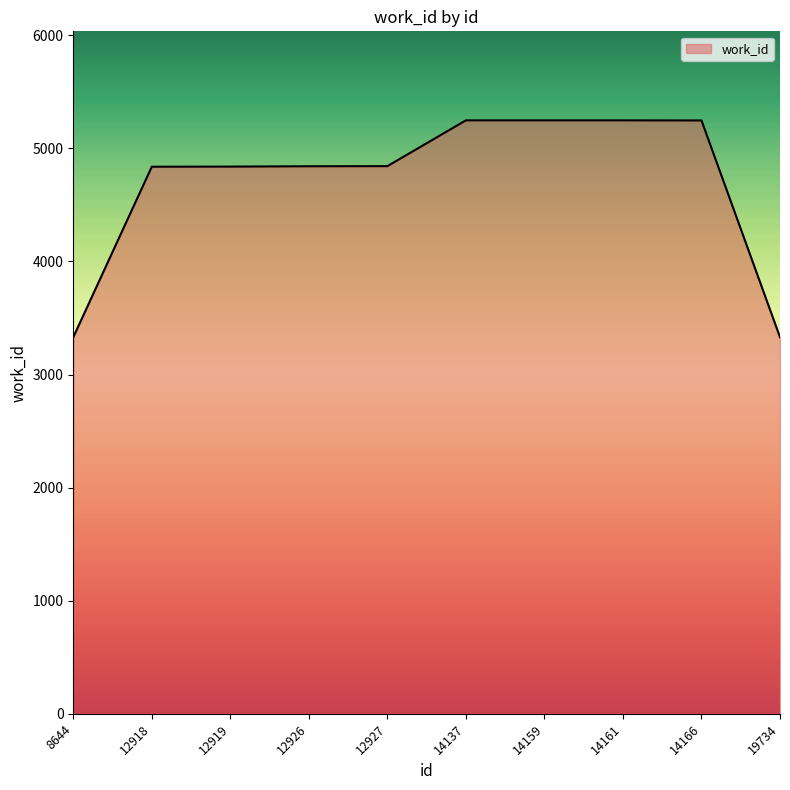

What is the smallest value displayed?

3330